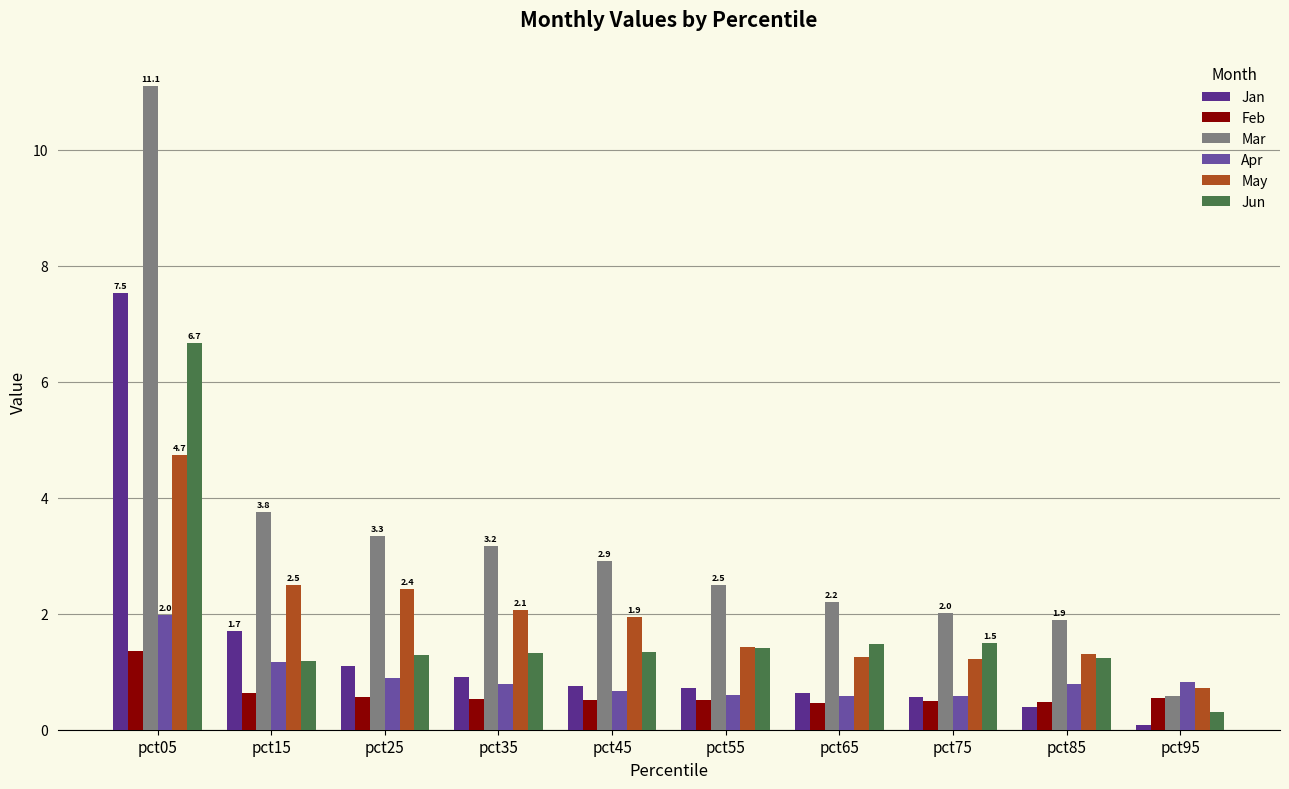

What is the value of the Jan bar at the 4th from the left?

0.9